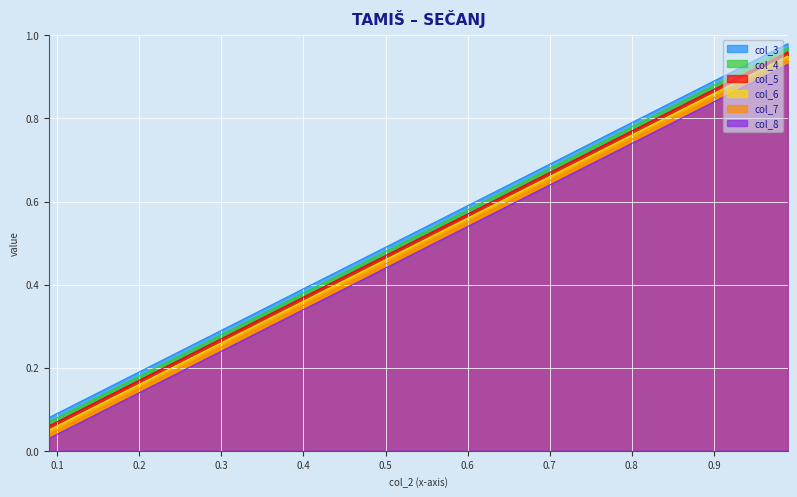

True or false: col_7 and col_5 intersect in this chart.

False